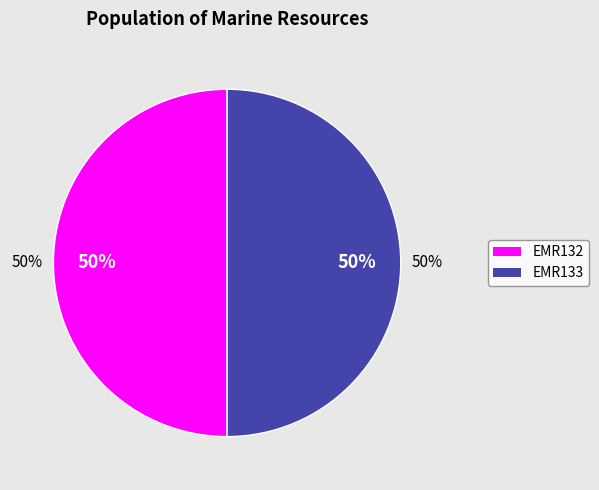

Which slice is the largest?

EMR133